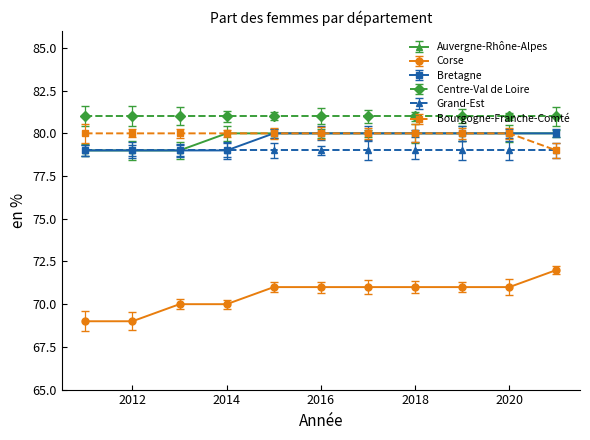

Which series has the largest total across all categories?

Centre-Val de Loire